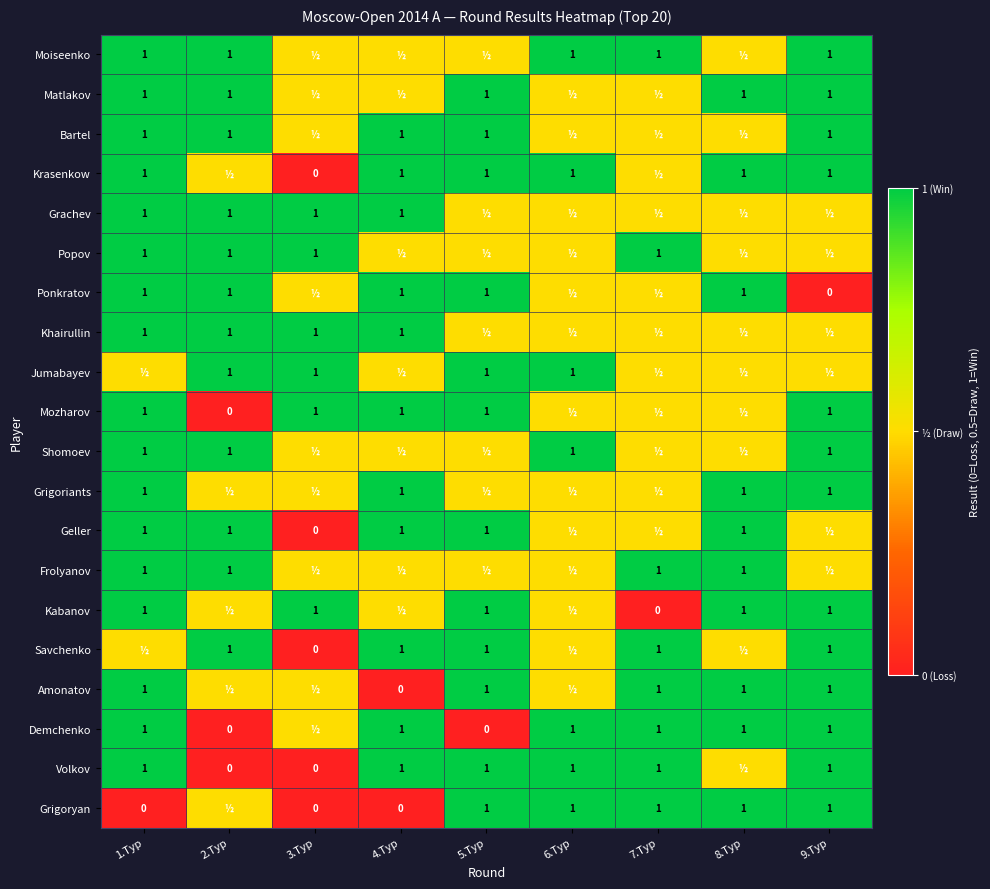

What is the sum of the Matlakov values at 1.Тур and 5.Тур?

2.0